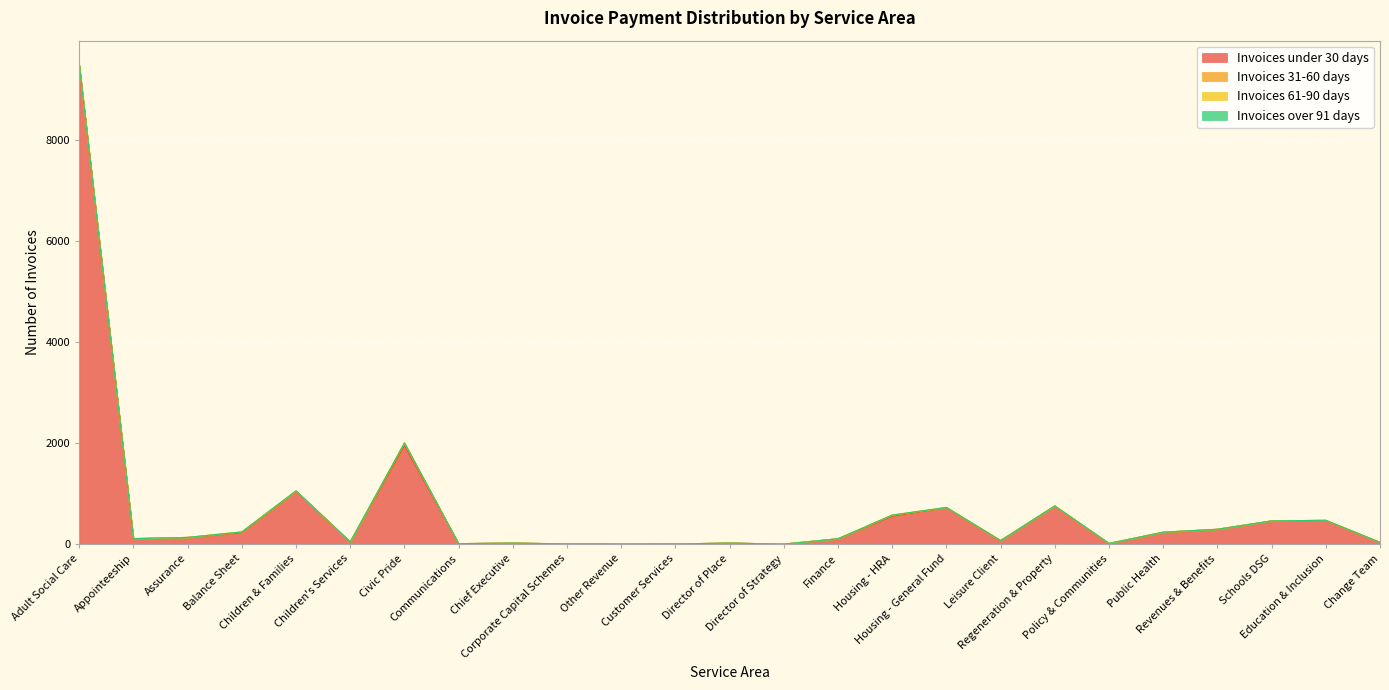

Is it true that Invoices 61-90 days equals 0 at Appointeeship?

True